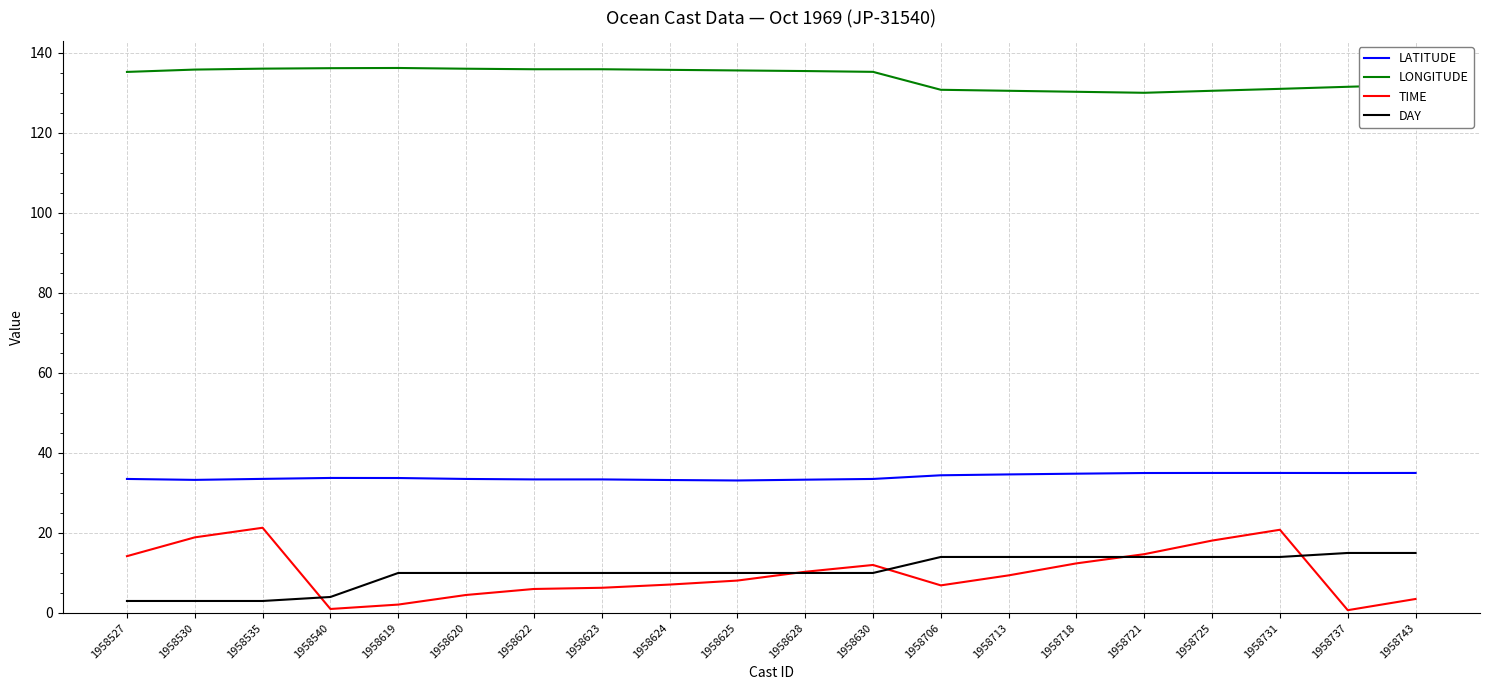

Is it true that DAY equals 14.0 at 1958713?

True